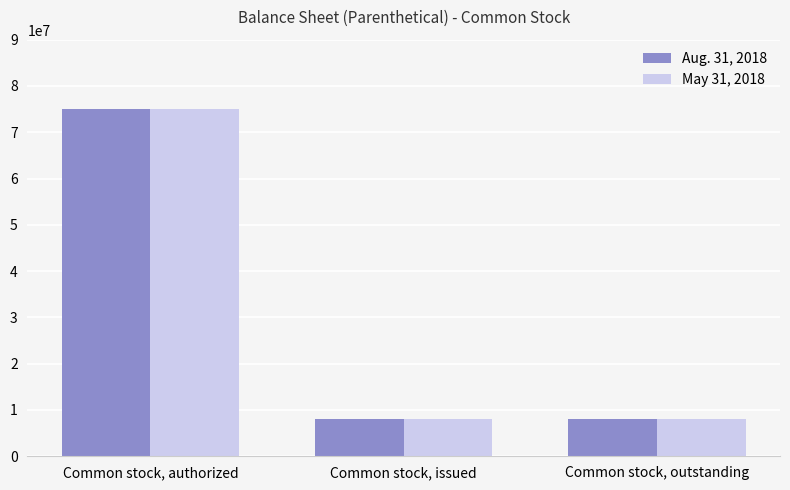

At which category is the sum across all series the highest?

Common stock, authorized